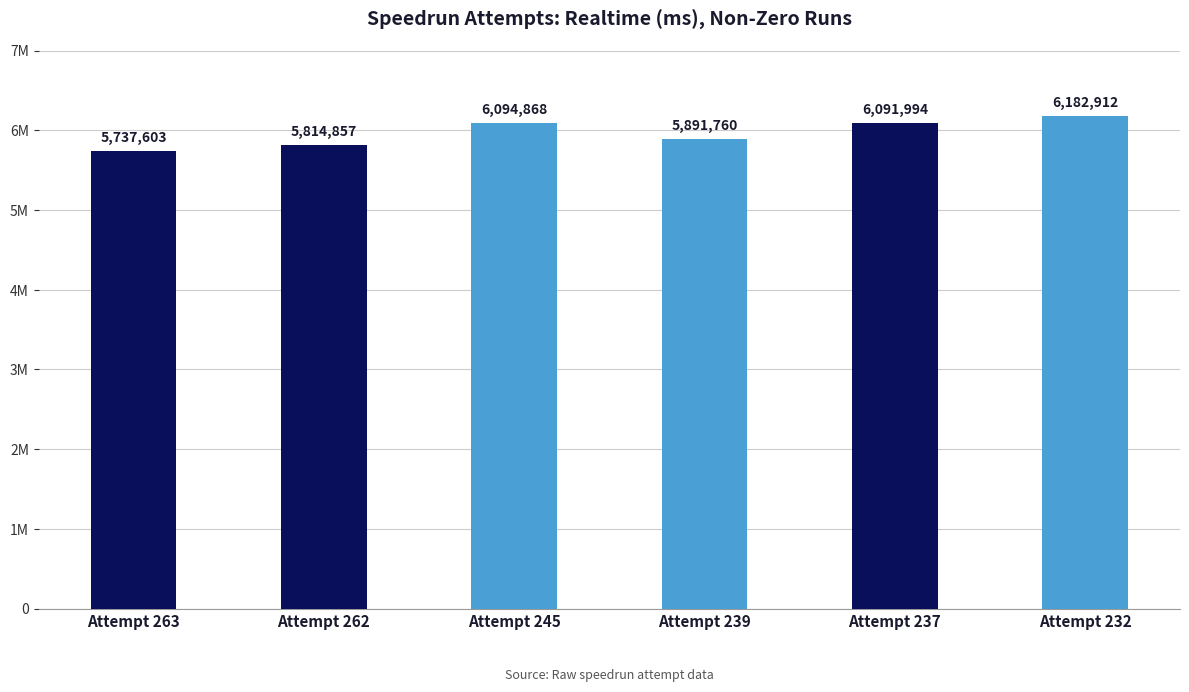

Are the bars horizontal?

No